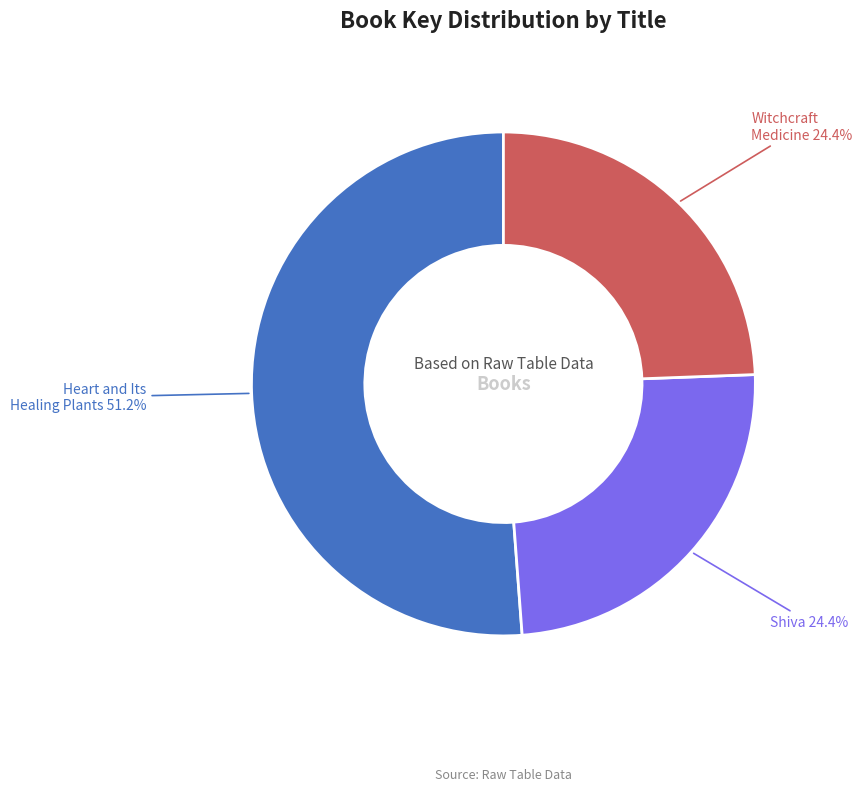

To the nearest percent, what is the average slice percentage?

33%